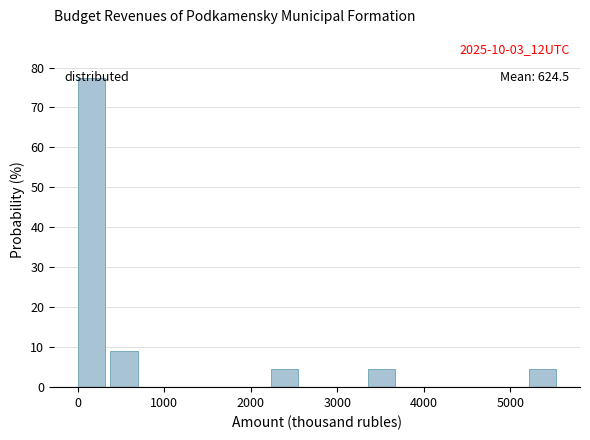

Around what value on the x-axis is the tallest bar? Give the approximate position of its centre, as read against the axis.

200